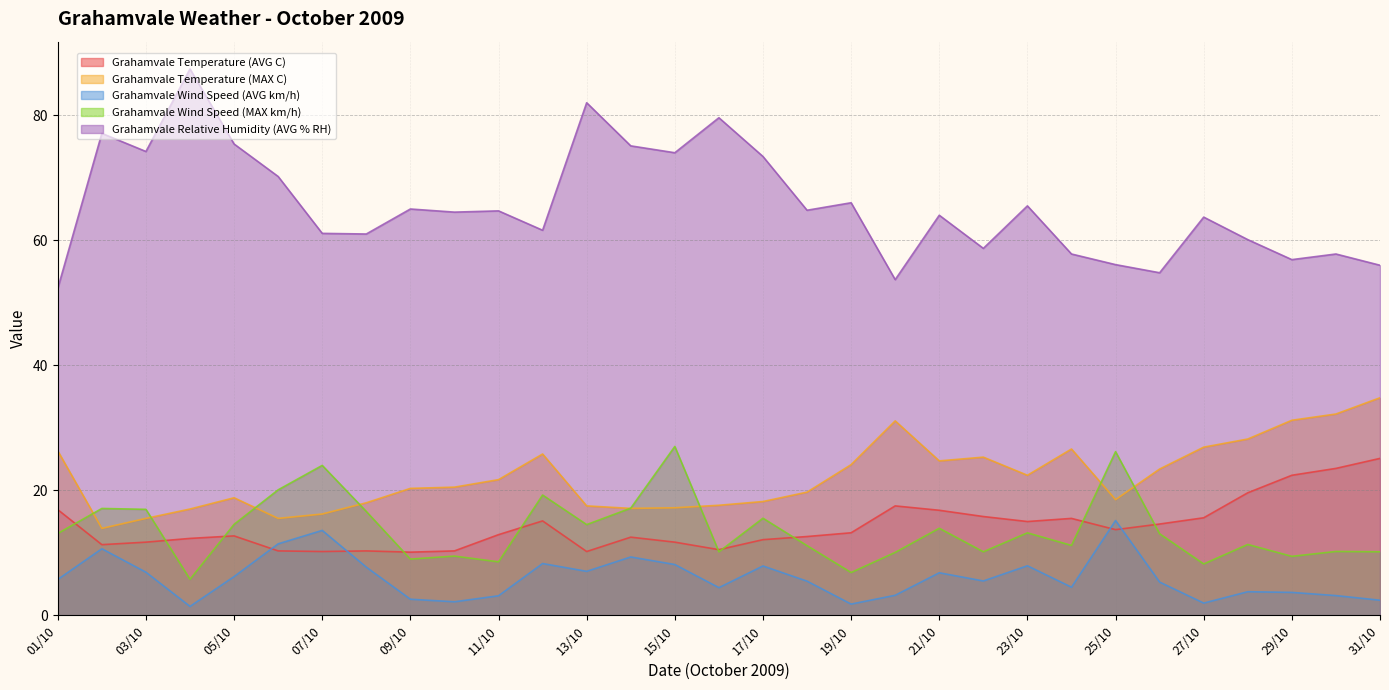

What is the difference between the maximum and second lowest values in the Grahamvale Temperature (MAX C) series?

19.3